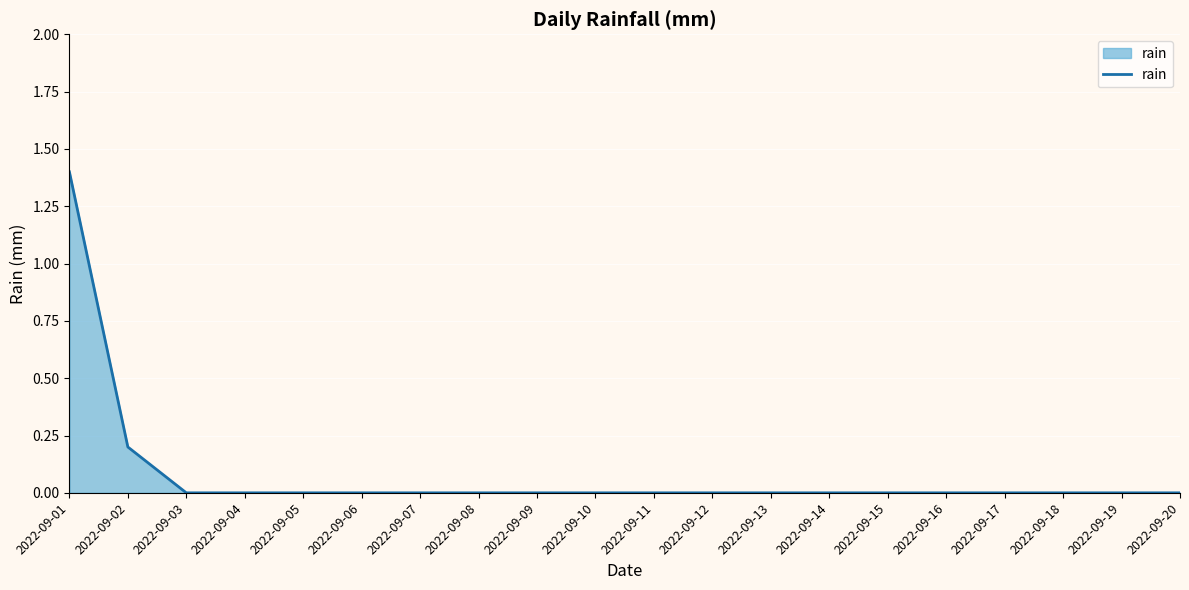

Count the number of categories in the chart.

20